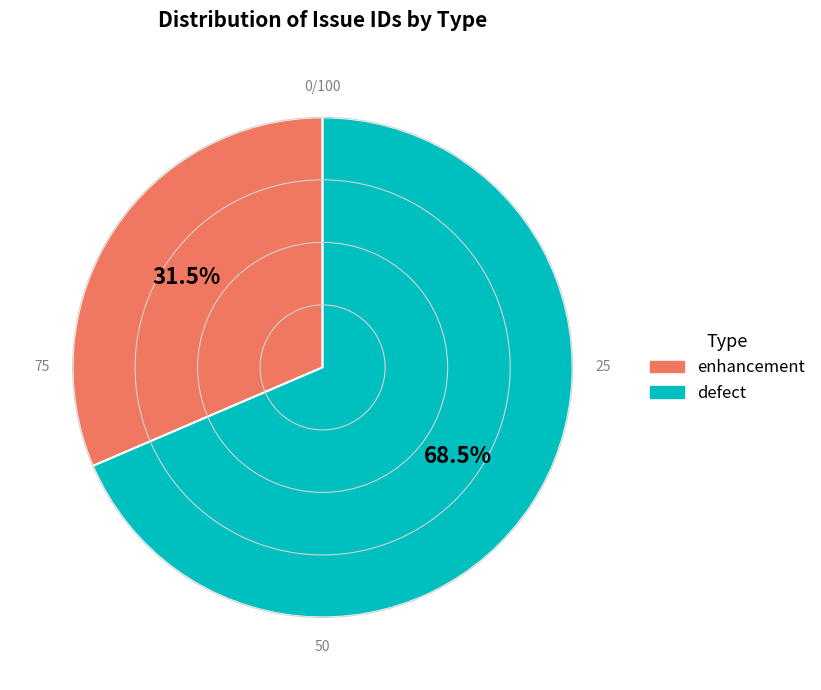

Is there a majority slice in this chart?

Yes